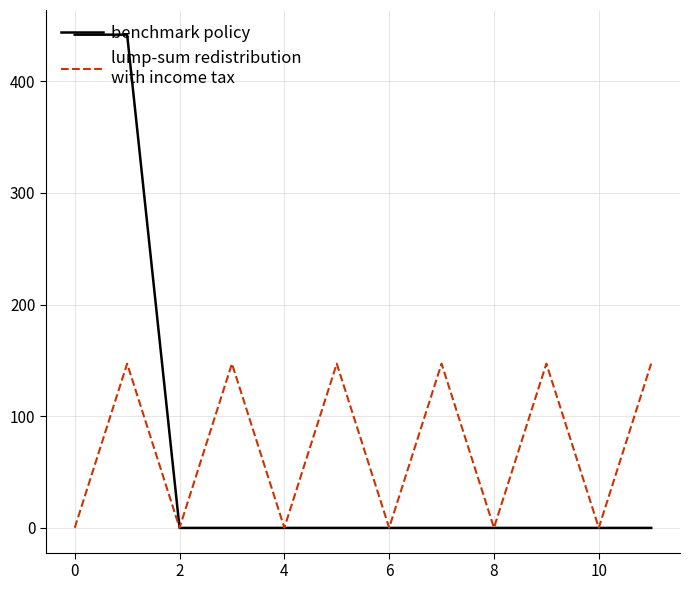

What is the maximum value shown in the chart?

441.7